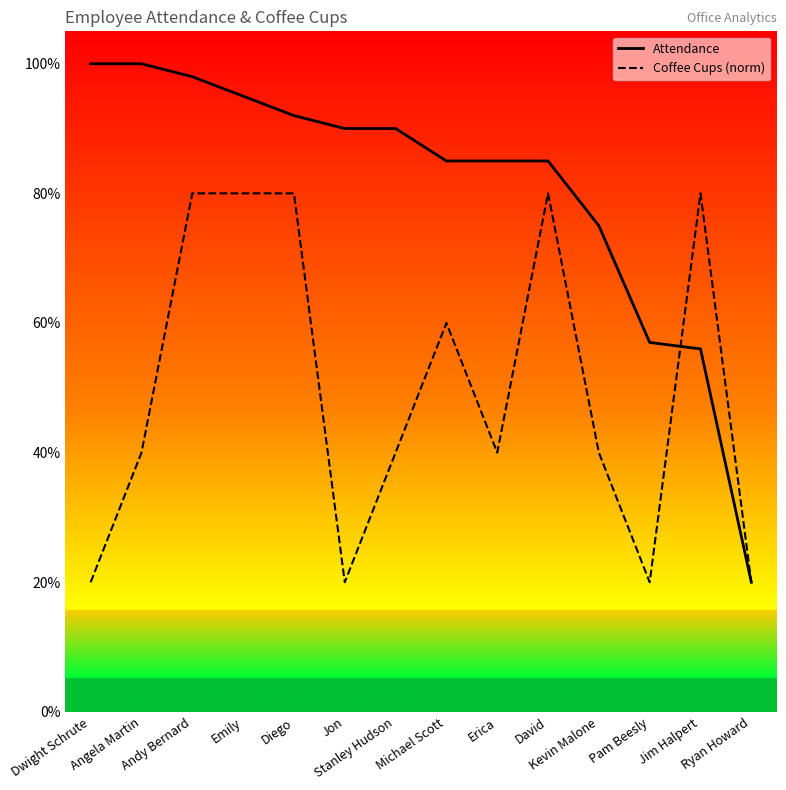

Reading left to right, what are all the values shown in this chart?

Attendance: Dwight Schrute=1.0	Angela Martin=1.0	Andy Bernard=1.0	Emily=0.9	Diego=0.9	Jon=0.9	Stanley Hudson=0.9	Michael Scott=0.8	Erica=0.8	David=0.8	Kevin Malone=0.8	Pam Beesly=0.6	Jim Halpert=0.6	Ryan Howard=0.2
Coffee Cups (norm): Dwight Schrute=0.2	Angela Martin=0.4	Andy Bernard=0.8	Emily=0.8	Diego=0.8	Jon=0.2	Stanley Hudson=0.4	Michael Scott=0.6	Erica=0.4	David=0.8	Kevin Malone=0.4	Pam Beesly=0.2	Jim Halpert=0.8	Ryan Howard=0.2